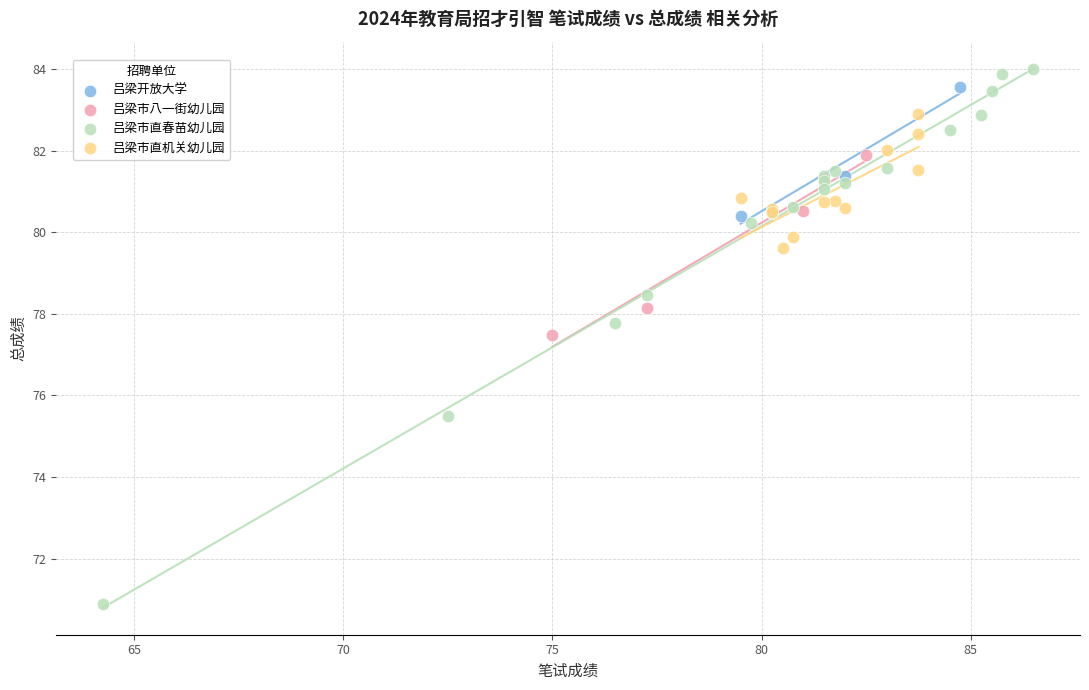

Which series contains the lowest Y value?

吕梁市直春苗幼儿园